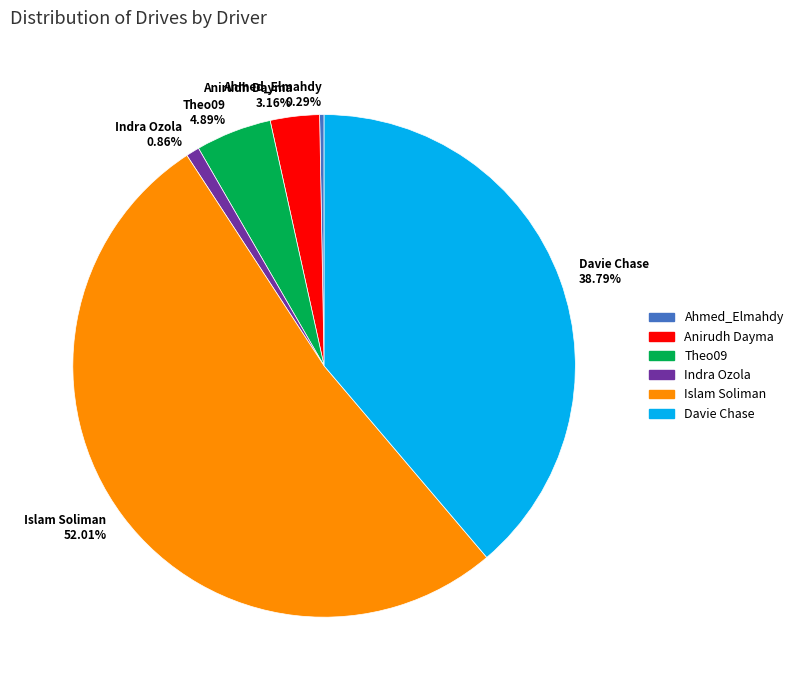

Rank the categories by value from highest to lowest.

Islam Soliman, Davie Chase, Theo09, Anirudh Dayma, Indra Ozola, Ahmed_Elmahdy